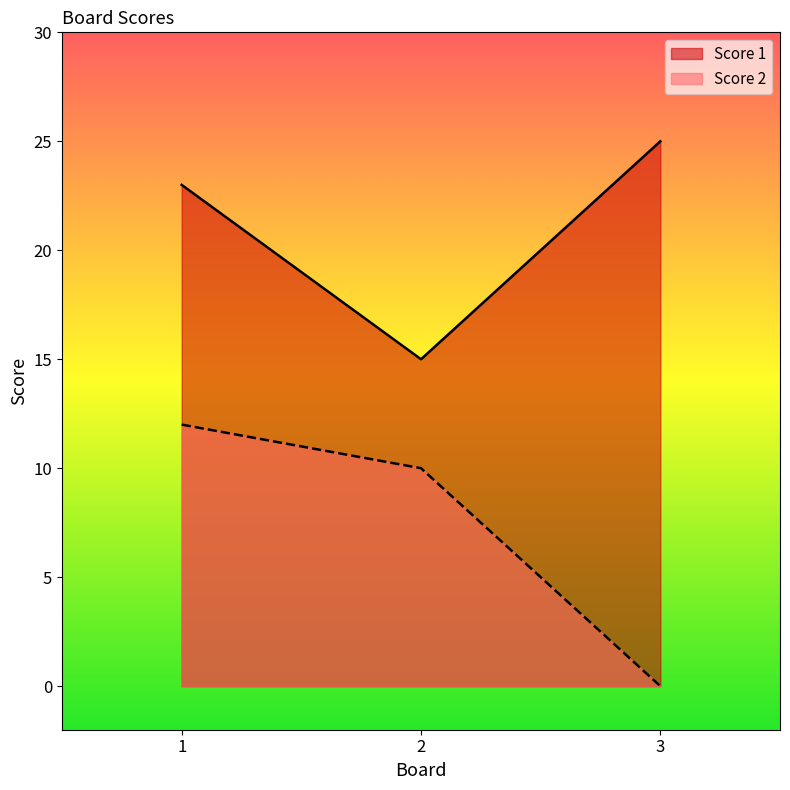

What value does the Score 1 series have at 3?

25